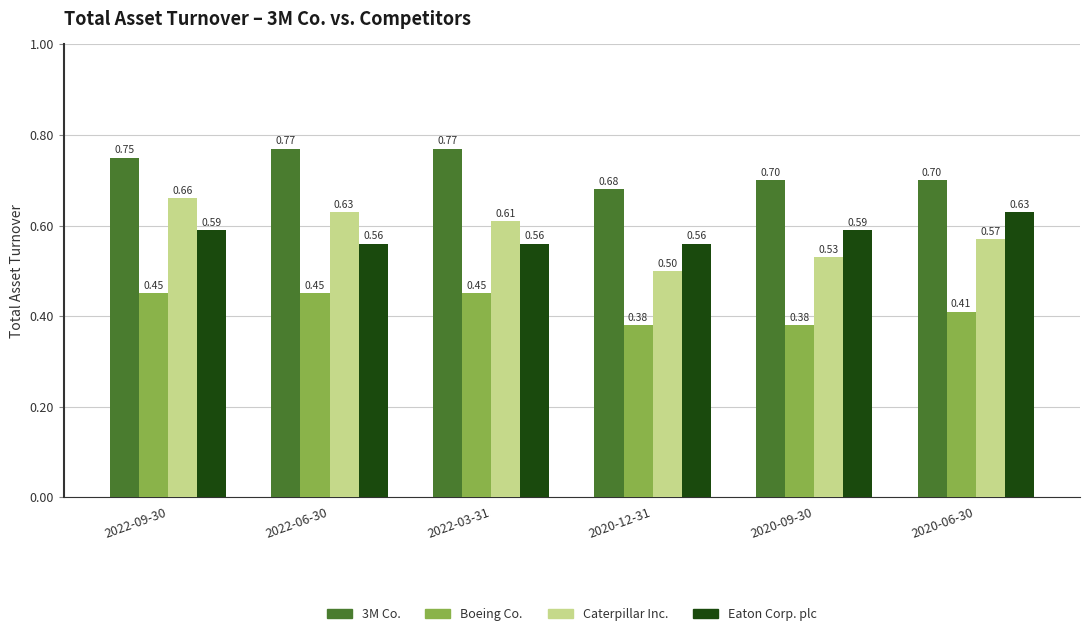

At how many categories does at least one series exceed 0?

6